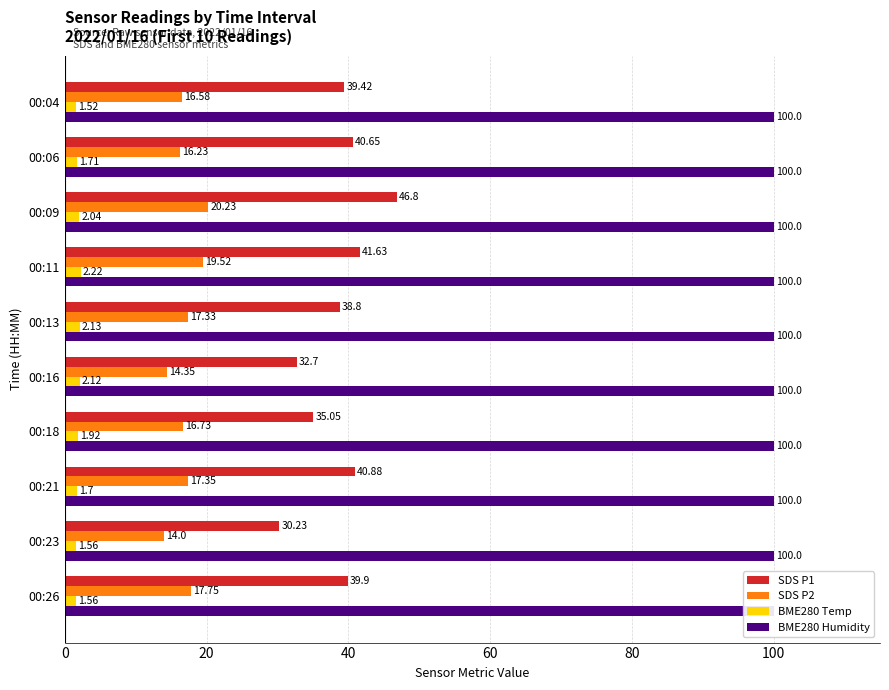

What is the approximate value of BME280 Temp at 00:21?

1.7